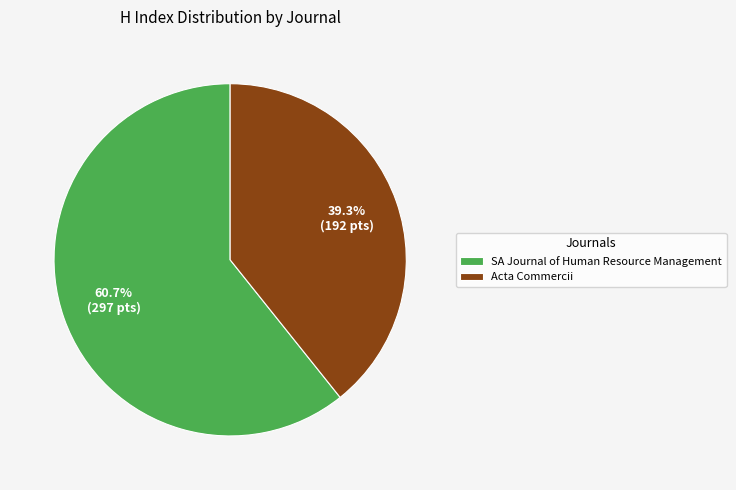

Do Acta Commercii and SA Journal of Human Resource Management together represent more than half of the pie?

Yes